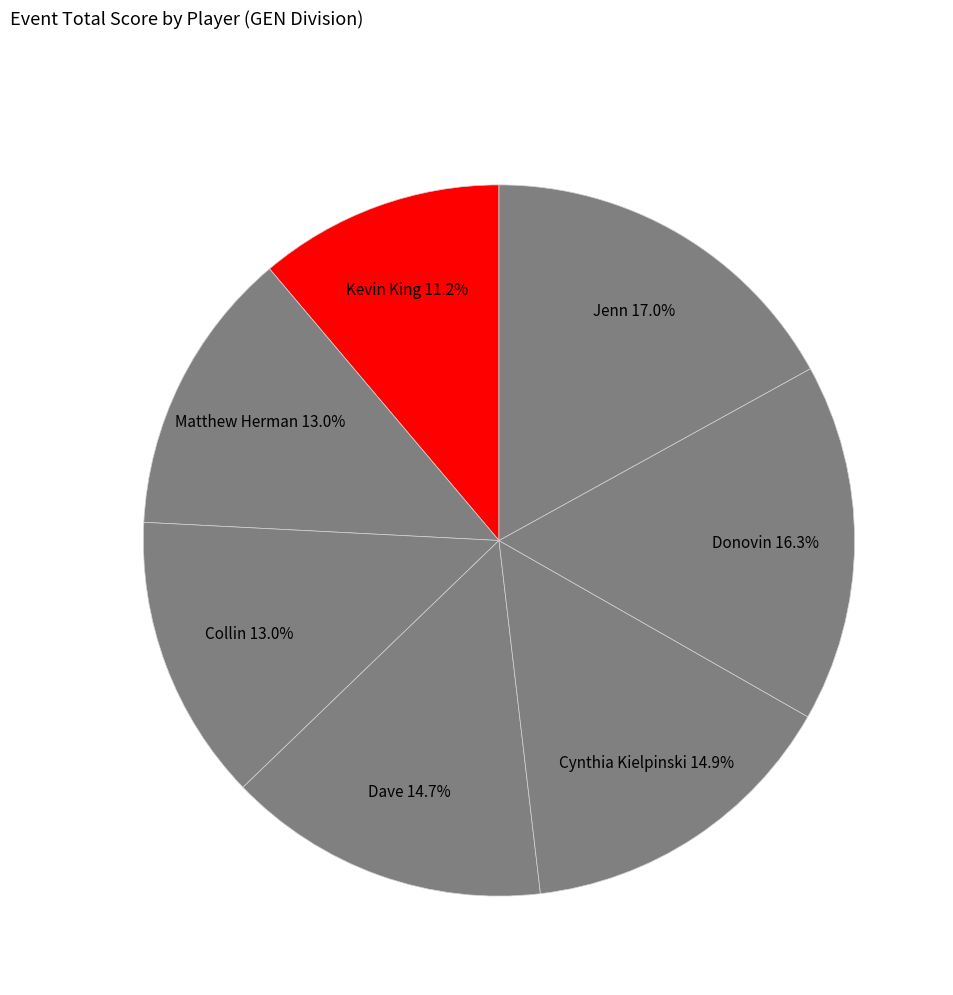

To the nearest percent, what is the difference between the largest and smallest slice percentages?

6%